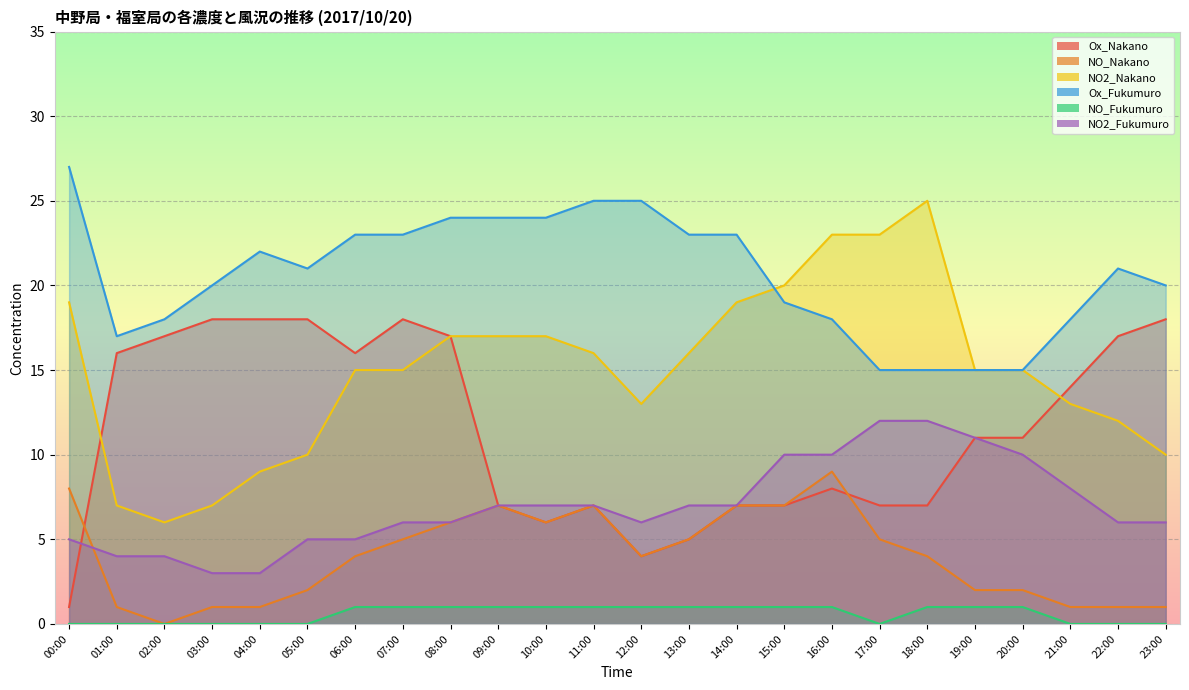

What is the sum of the NO_Nakano values at 09:00 and 13:00?

12